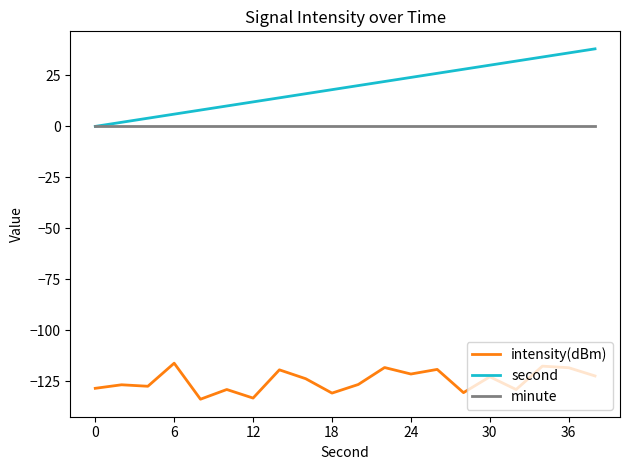

How many lines are shown in the chart?

3